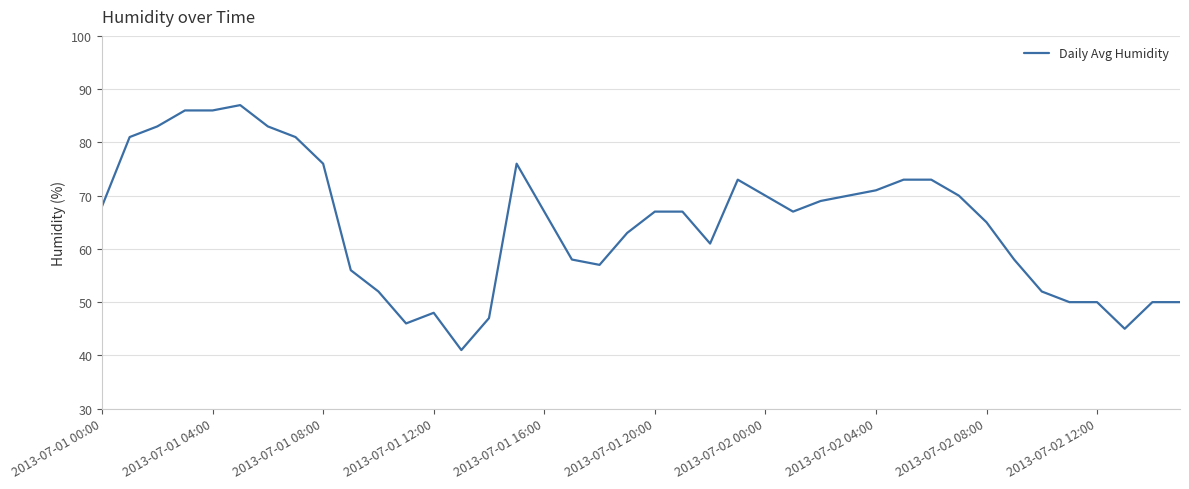

How many lines are shown in the chart?

1